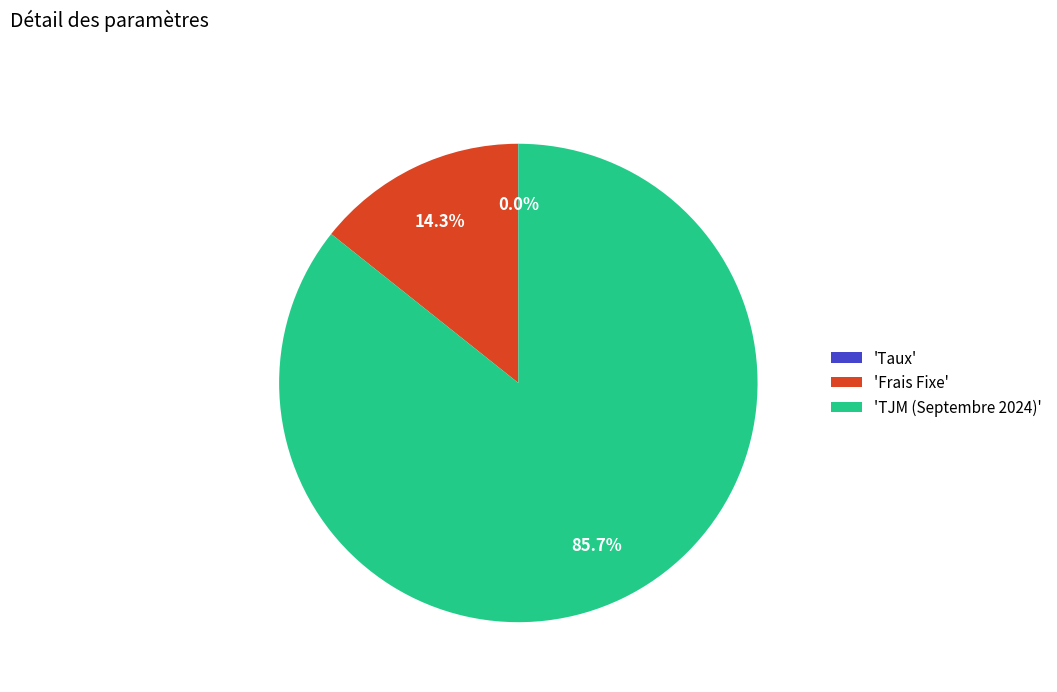

What is the largest slice in the pie chart?

'TJM (Septembre 2024)'